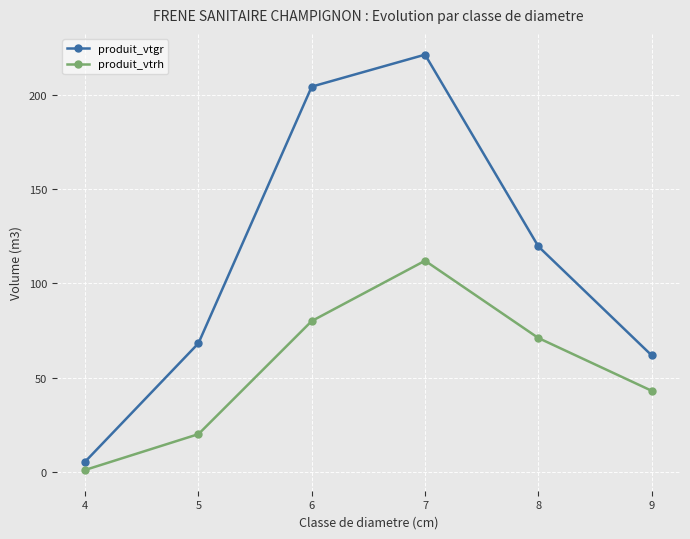

True or false: produit_vtrh and produit_vtgr cross at least once.

False